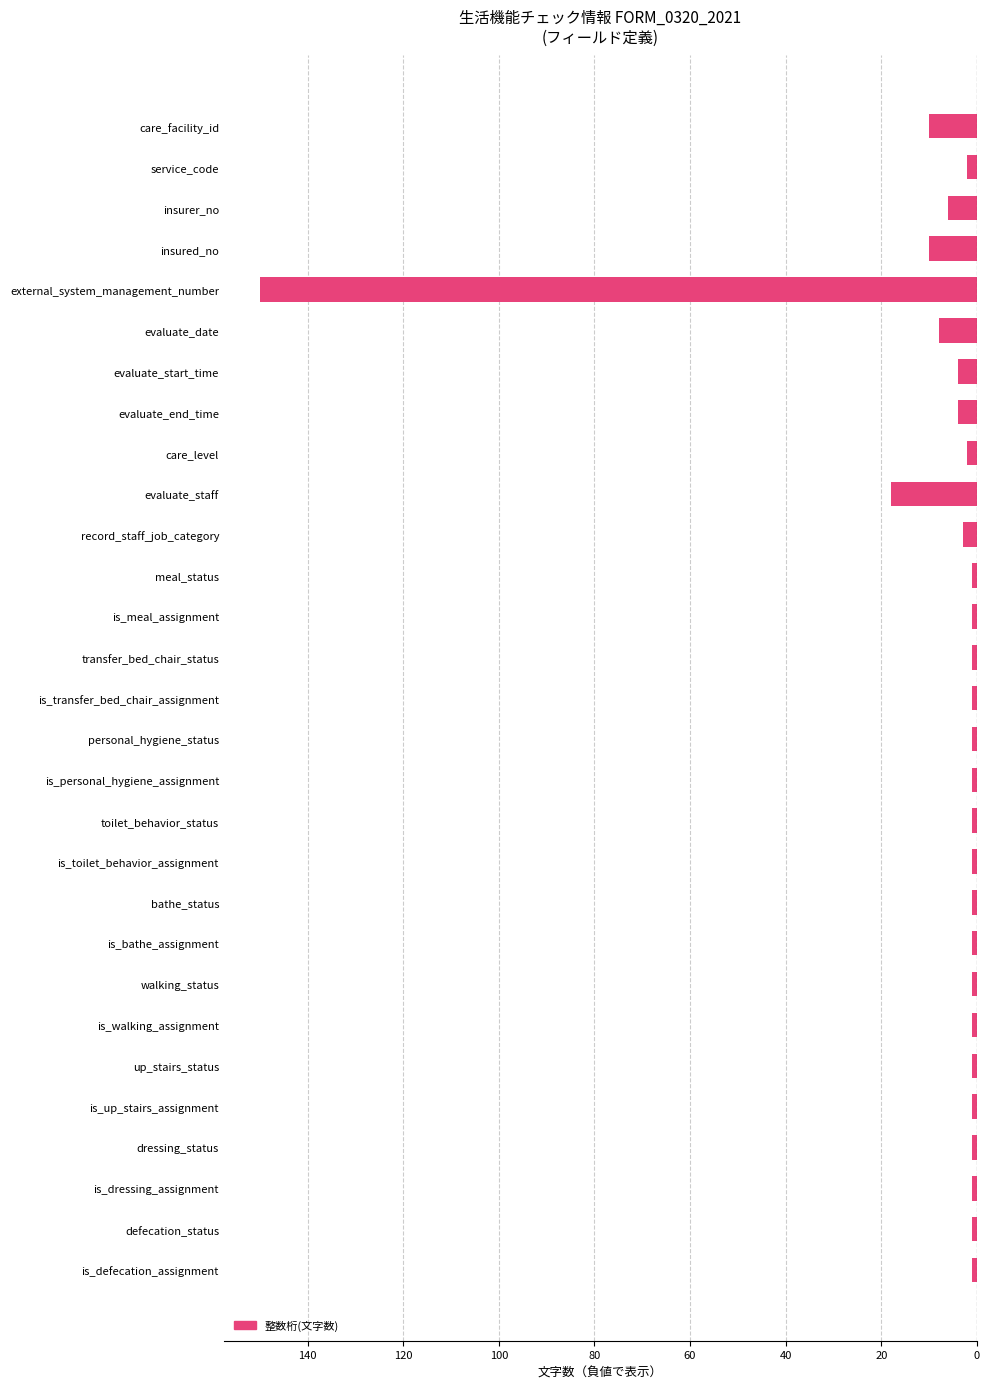

Are the bars horizontal?

Yes